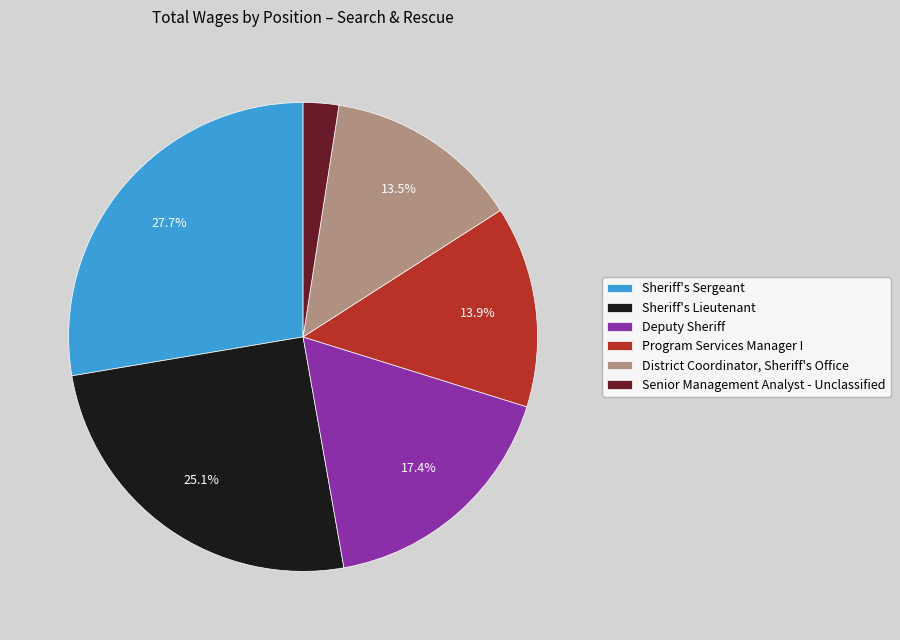

Which category has the biggest portion of the pie?

Sheriff's Sergeant